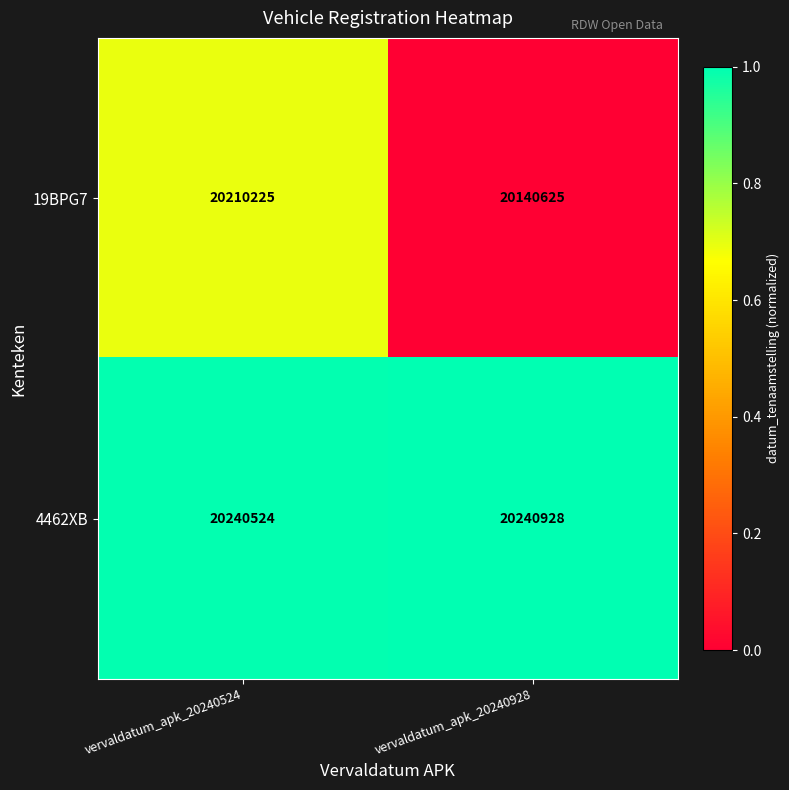

Where is 4462XB nearest to the value 20240726?

vervaldatum_apk_20240524